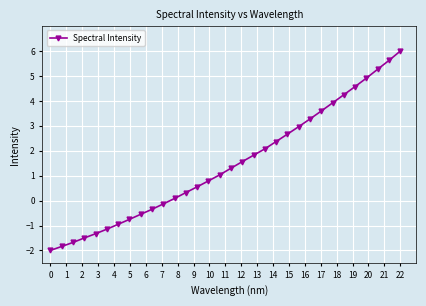

Reading left to right, transcribe all the data shown in this chart.

-2.0	-1.8	-1.7	-1.5	-1.3	-1.1	-1.0	-0.8	-0.5	-0.3	-0.1	0.1	0.3	0.6	0.8	1.0	1.3	1.6	1.8	2.1	2.4	2.7	3.0	3.3	3.6	3.9	4.2	4.6	4.9	5.3	5.6	6.0